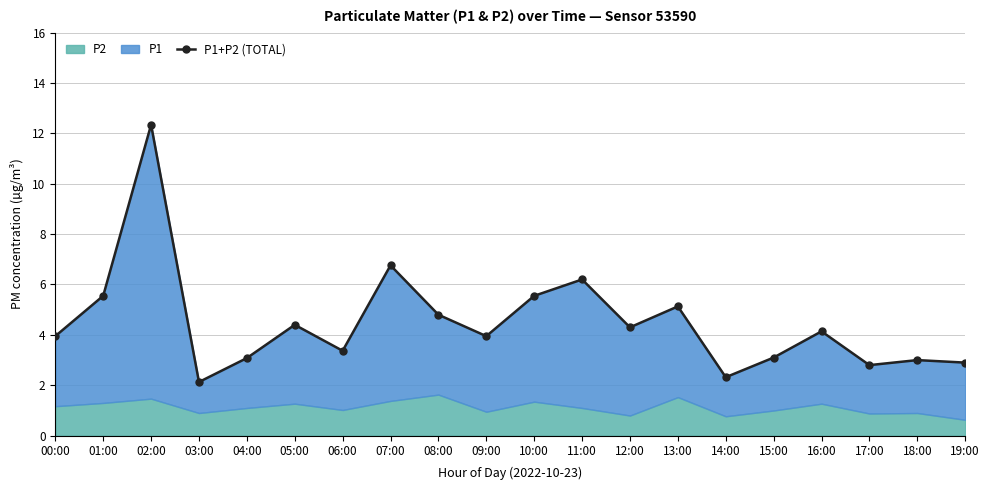

List the labels in order of value, smallest first.

03:00, 14:00, 17:00, 19:00, 18:00, 04:00, 15:00, 06:00, 00:00, 09:00, 16:00, 12:00, 05:00, 08:00, 13:00, 01:00, 10:00, 11:00, 07:00, 02:00